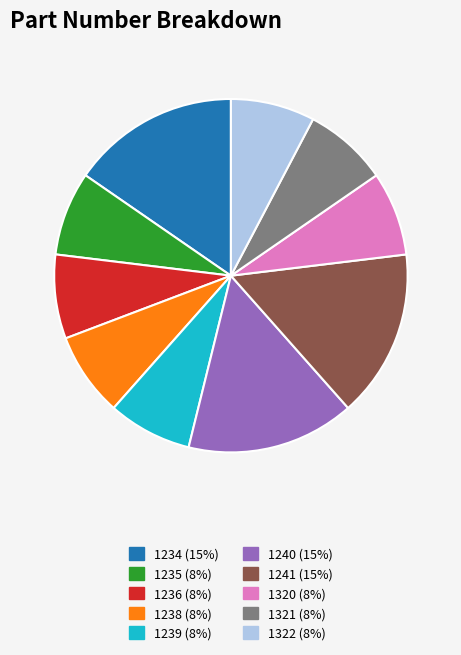

Does any single category account for the majority?

No